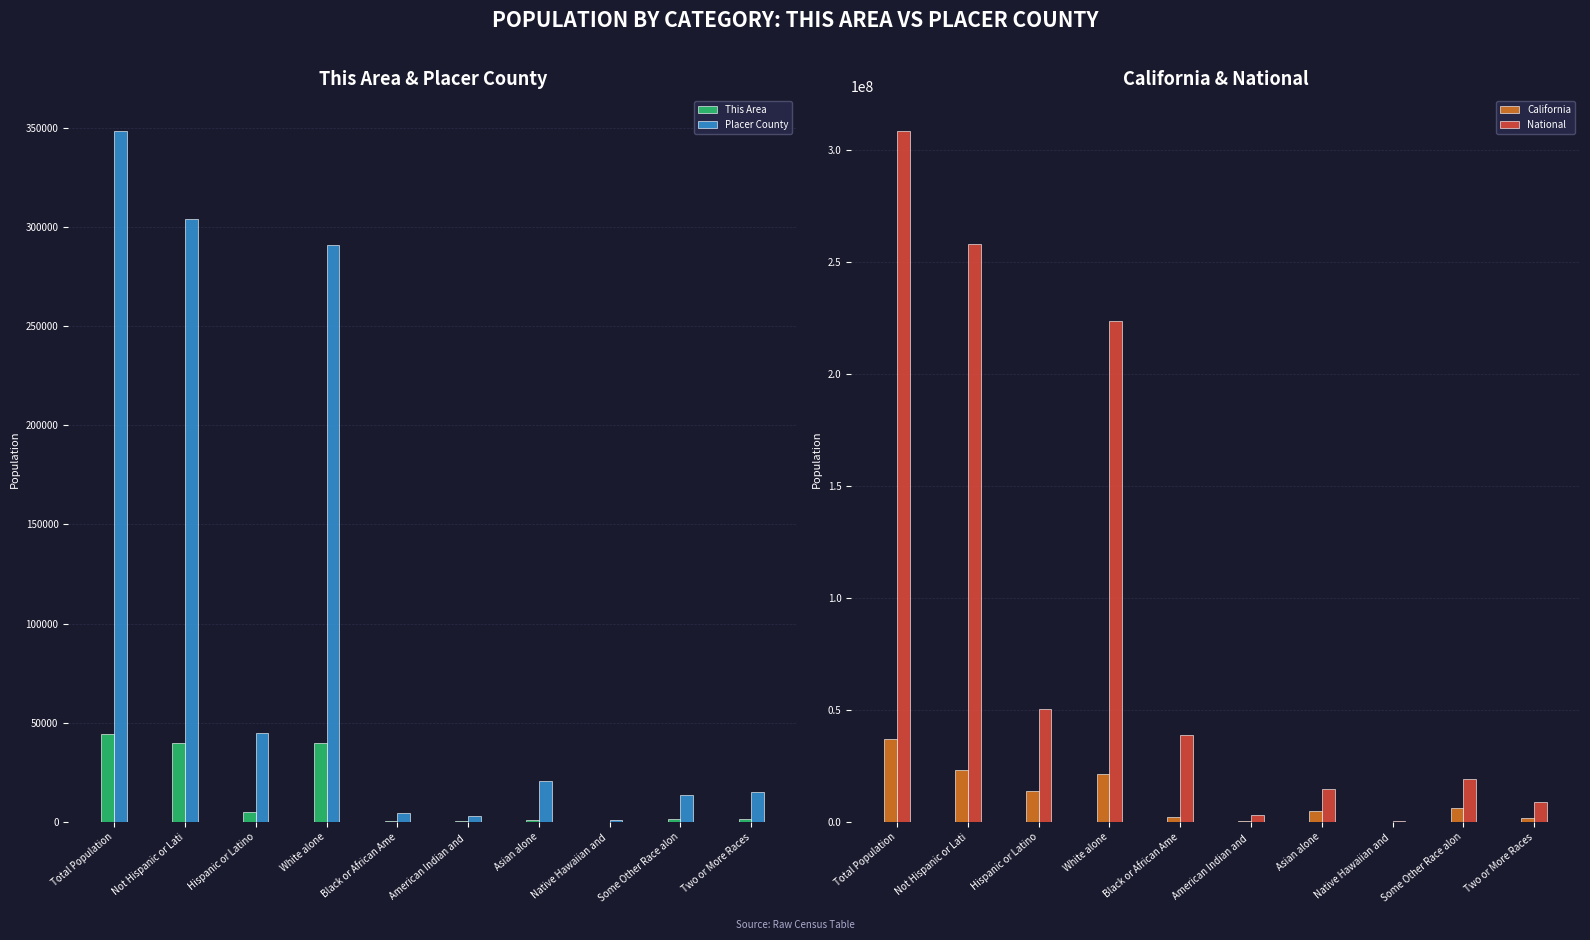

Reading left to right, transcribe all the data shown in this chart.

This Area: Total Population=44468	Not Hispanic or Lati=39659	Hispanic or Latino=4809	White alone=39695	Black or African Ame=316	American Indian and =491	Asian alone=835	Native Hawaiian and =33	Some Other Race alon=1567	Two or More Races=1531
Placer County: Total Population=348432	Not Hispanic or Lati=303722	Hispanic or Latino=44710	White alone=290977	Black or African Ame=4751	American Indian and =3011	Asian alone=20435	Native Hawaiian and =778	Some Other Race alon=13375	Two or More Races=15105
California: Total Population=37253956	Not Hispanic or Lati=23240237	Hispanic or Latino=14013719	White alone=21453934	Black or African Ame=2299072	American Indian and =362801	Asian alone=4861007	Native Hawaiian and =144386	Some Other Race alon=6317372	Two or More Races=1815384
National: Total Population=308745538	Not Hispanic or Lati=258267944	Hispanic or Latino=50477594	White alone=223553265	Black or African Ame=38929319	American Indian and =2932248	Asian alone=14674252	Native Hawaiian and =540013	Some Other Race alon=19107368	Two or More Races=9009073